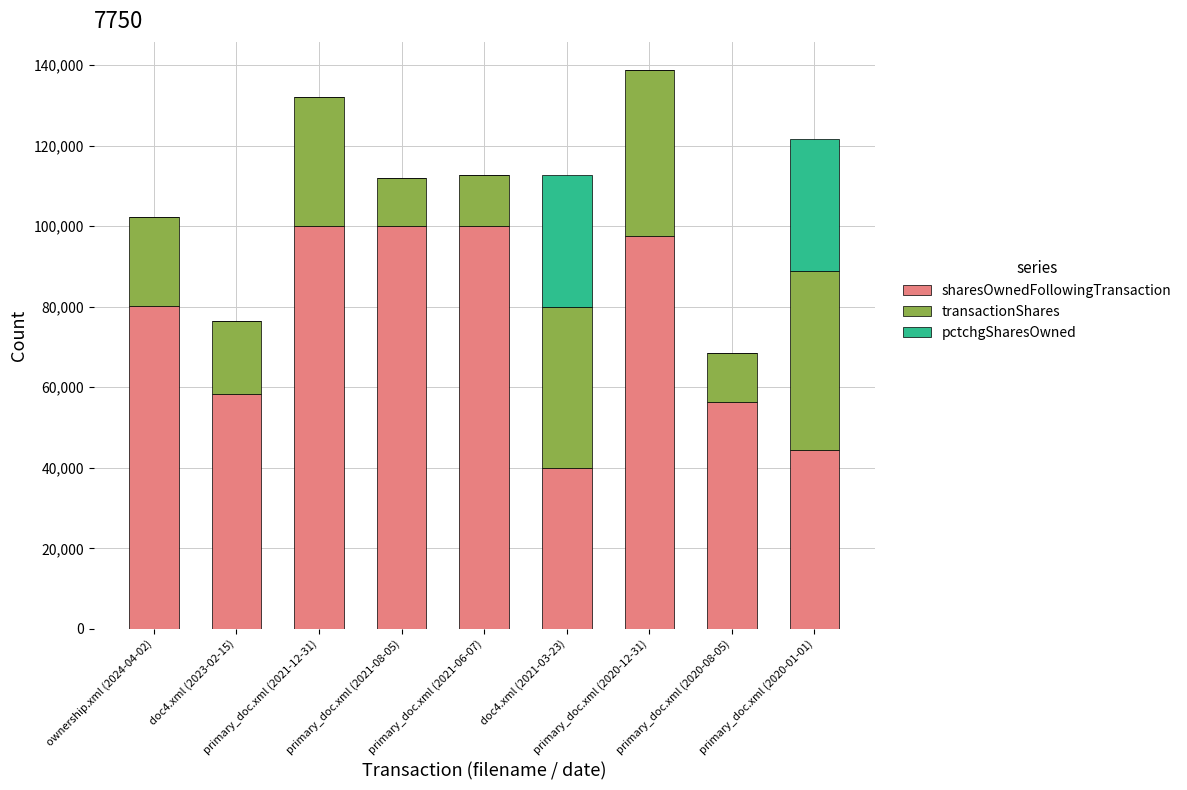

What is the highest value of the sharesOwnedFollowingTransaction series?

100000